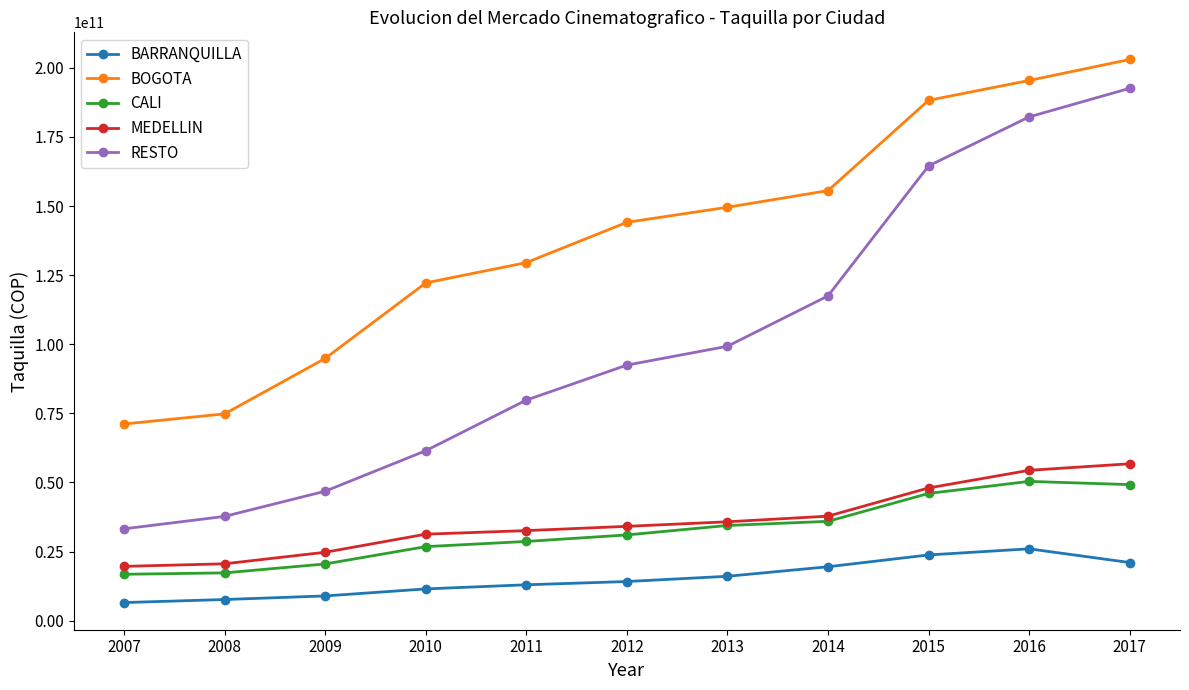

Which series has the largest total across all categories?

BOGOTA